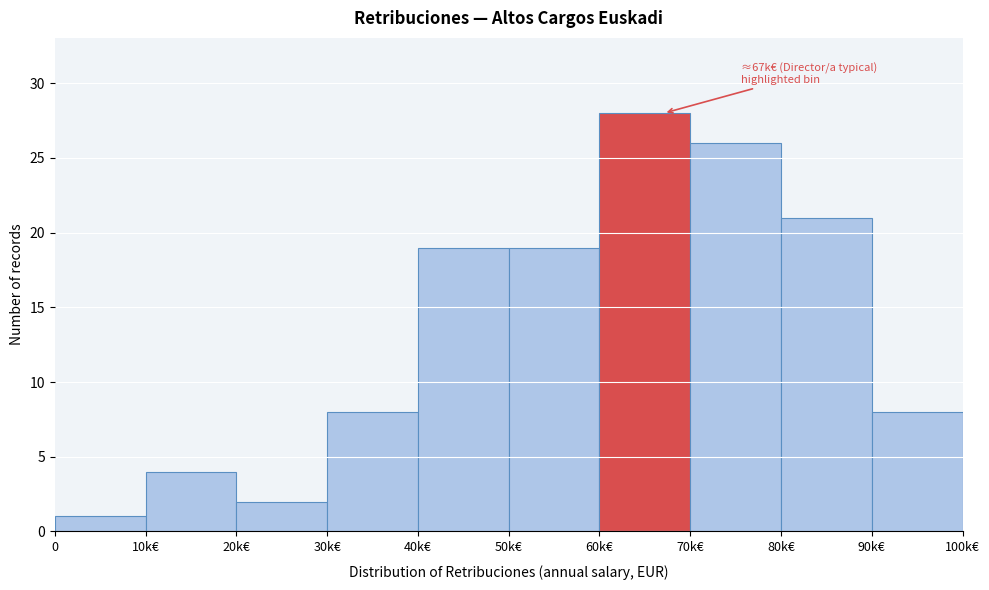

Reading left to right, extract all data points from this chart.

0=1	10k€=4	20k€=2	30k€=8	40k€=19	50k€=19	60k€=28	70k€=26	80k€=21	90k€=8